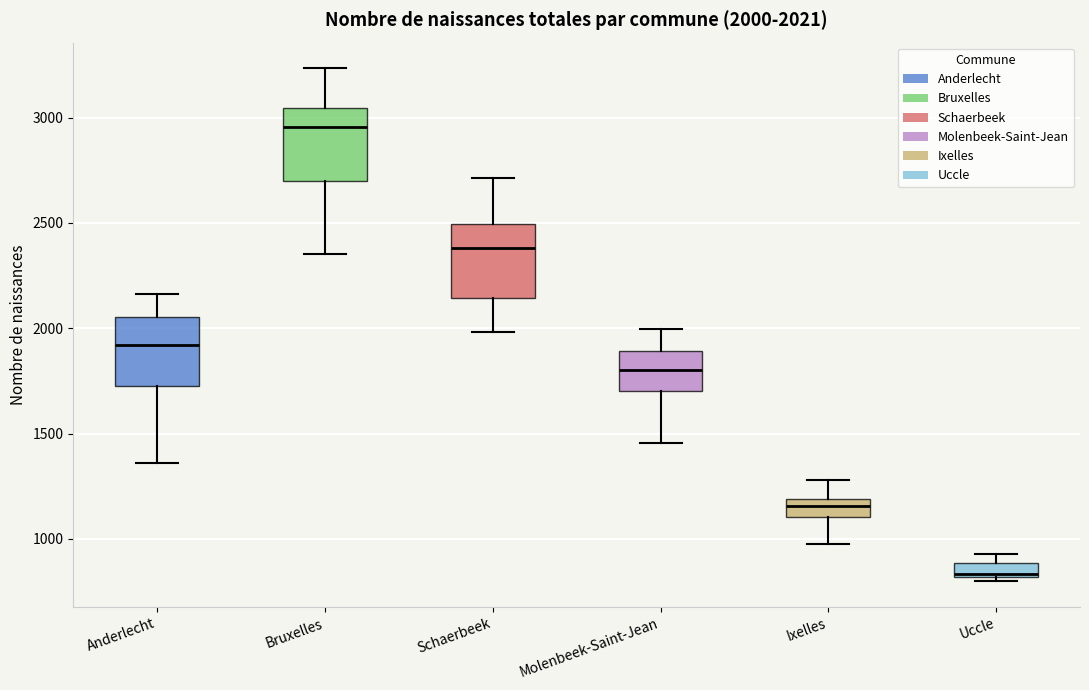

Which box has the lowest median line?

Uccle